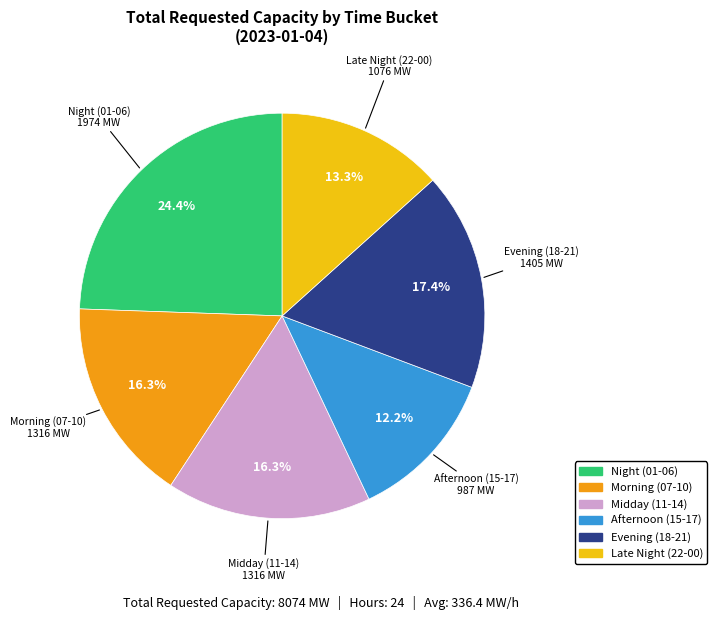

To the nearest percent, what is the average slice percentage?

17%